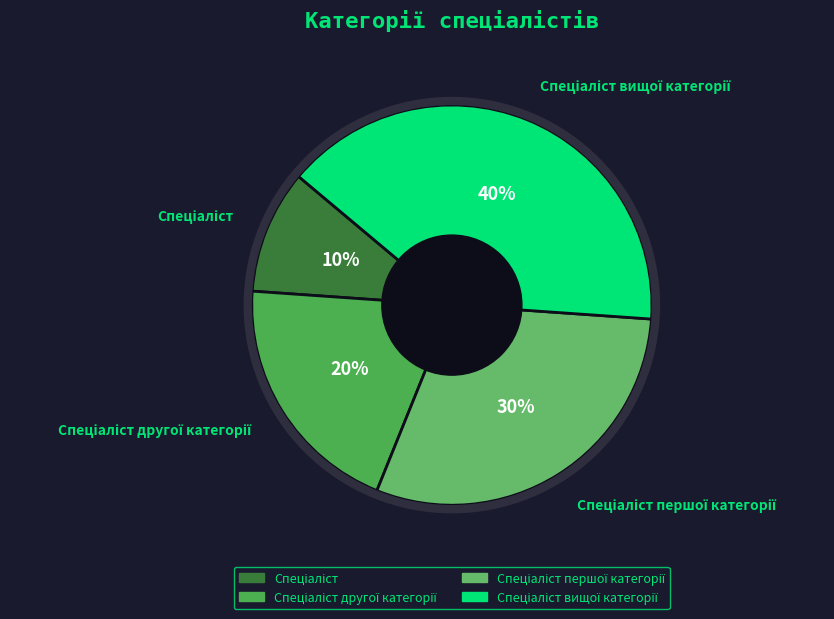

To the nearest percent, what is the difference between the largest and smallest slice percentages?

30%